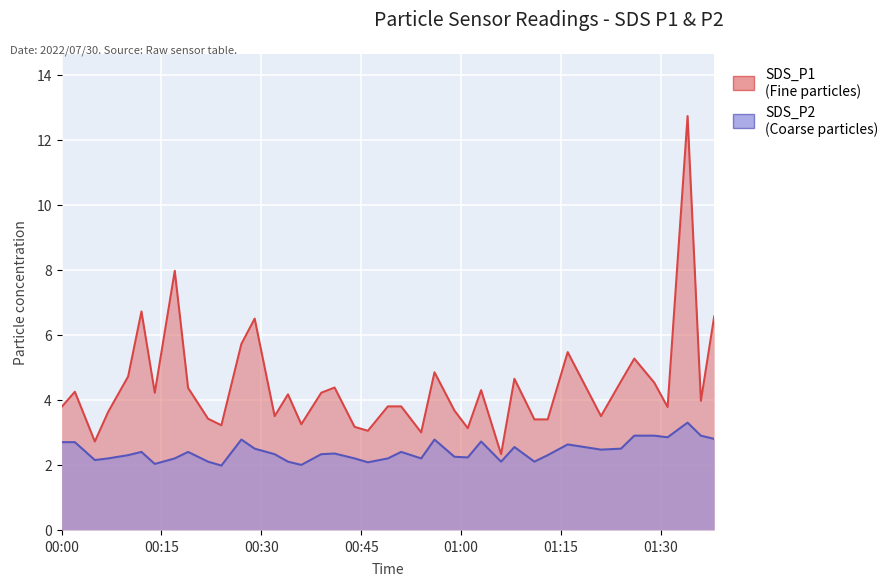

How many lines are shown in the chart?

2